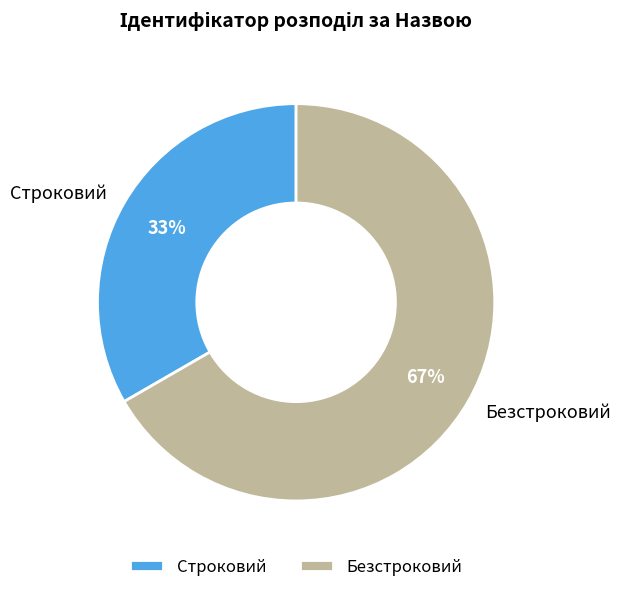

Count the number of slices in the pie.

2